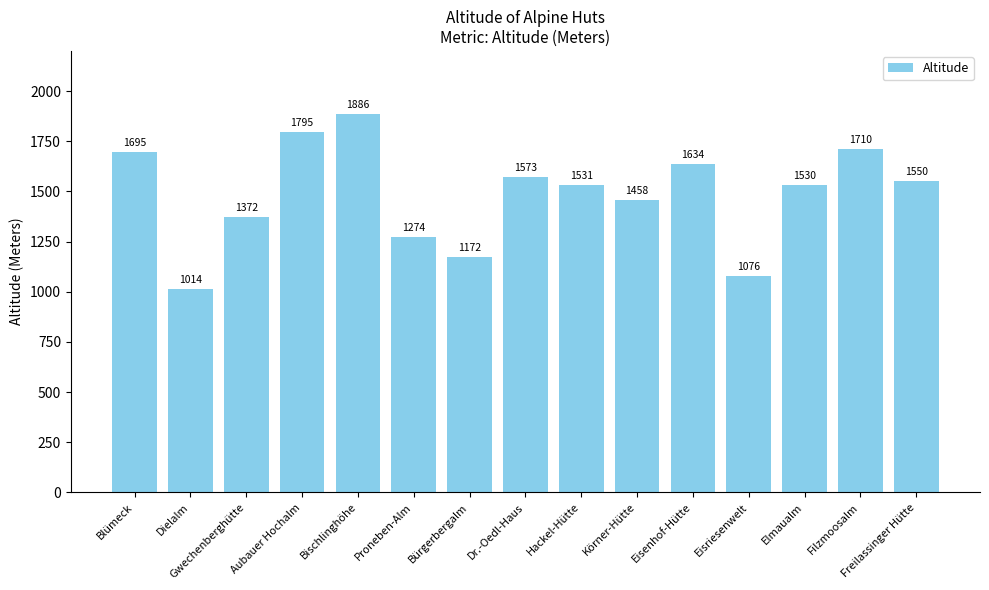

Is it true that the value at Eisenhof-Hütte is 1634?

True